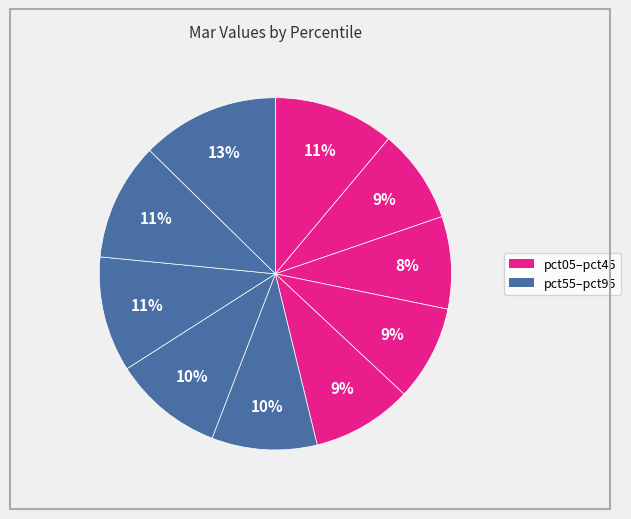

Count the number of slices in the pie.

10